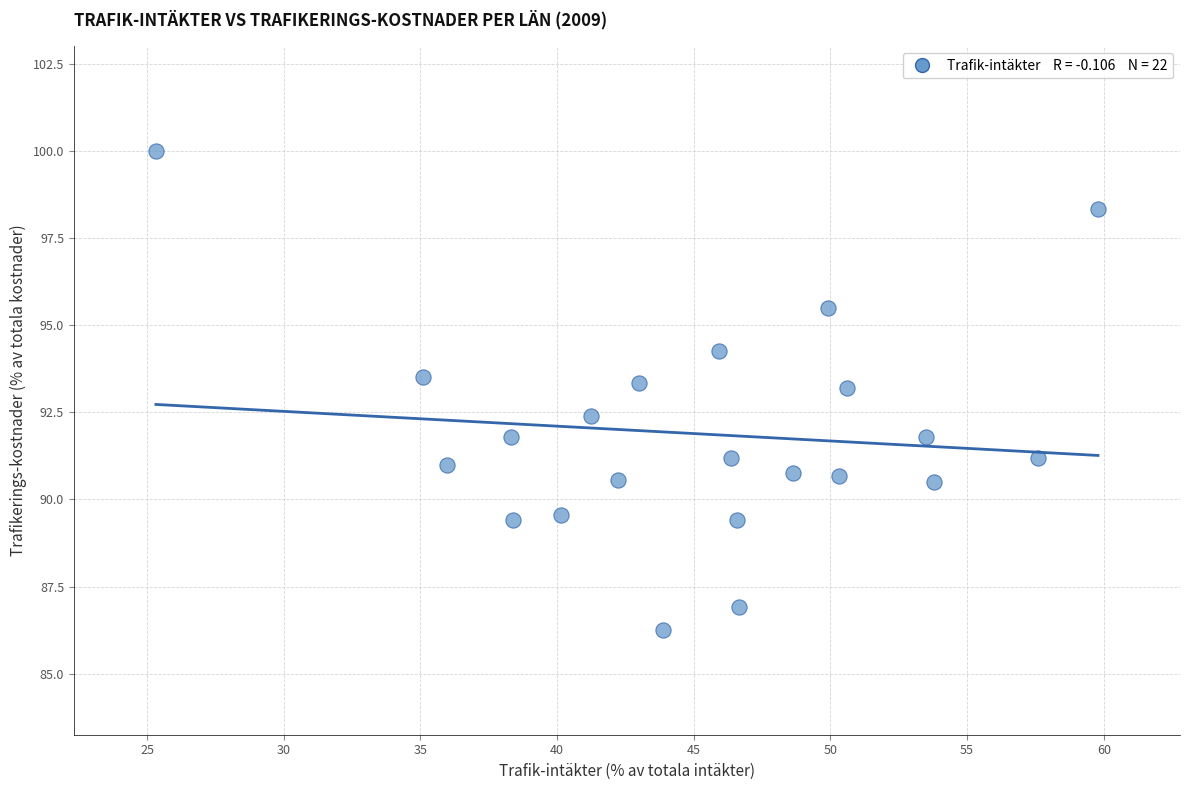

What is the range of X values (max minus min)?

34.5